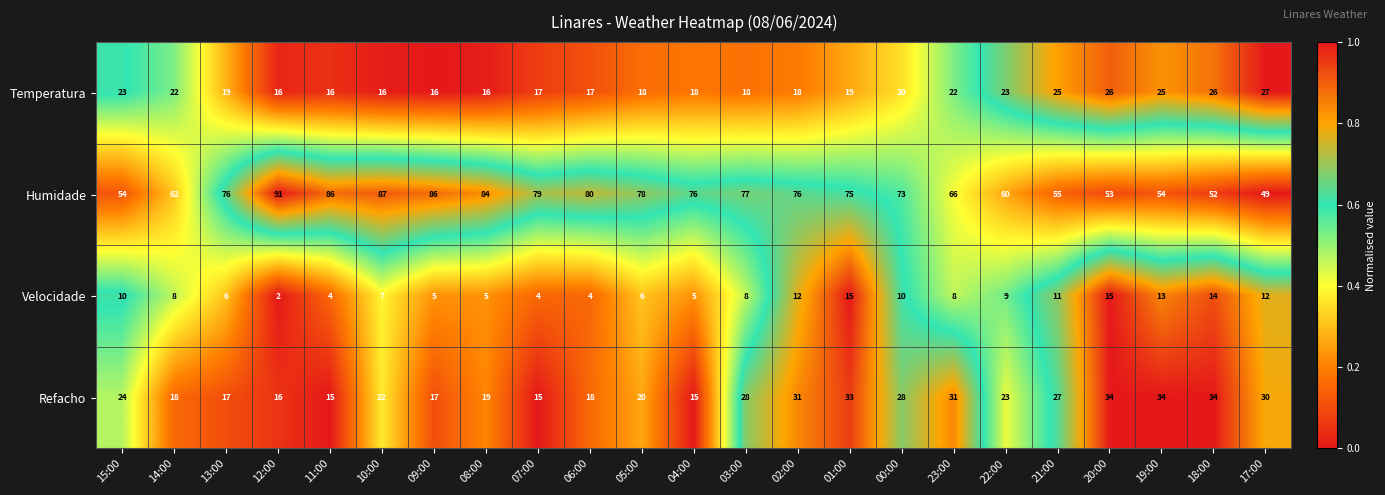

The value of Velocidade at 19:00 is 13. True or false?

True